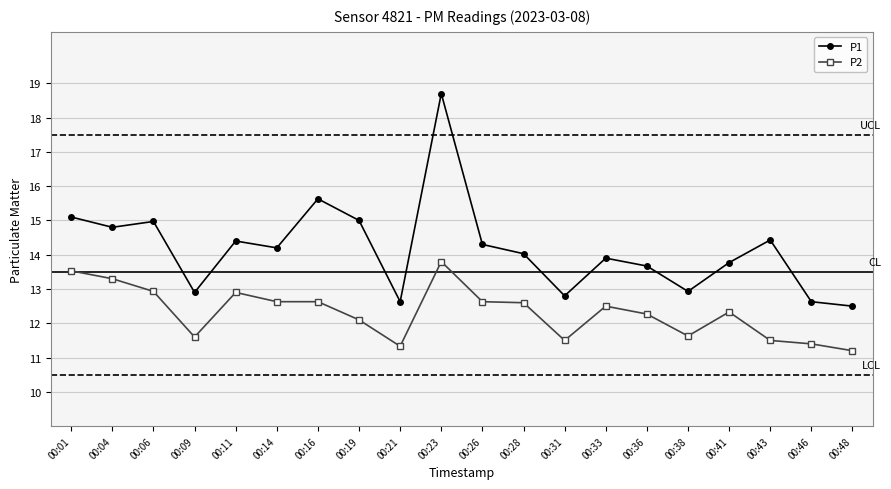

At which category does P2 reach its first local valley?

00:09